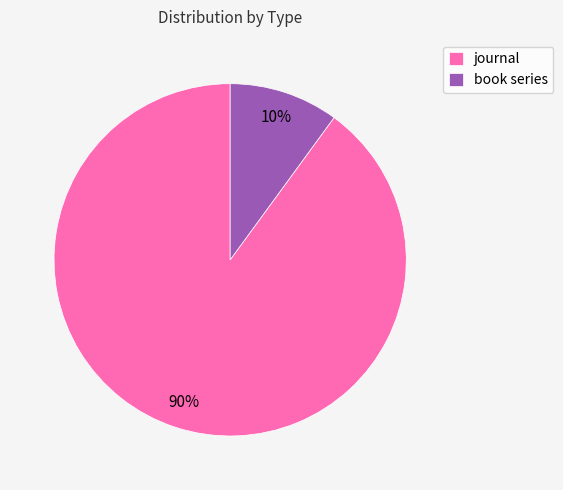

Count the number of slices in the pie.

2